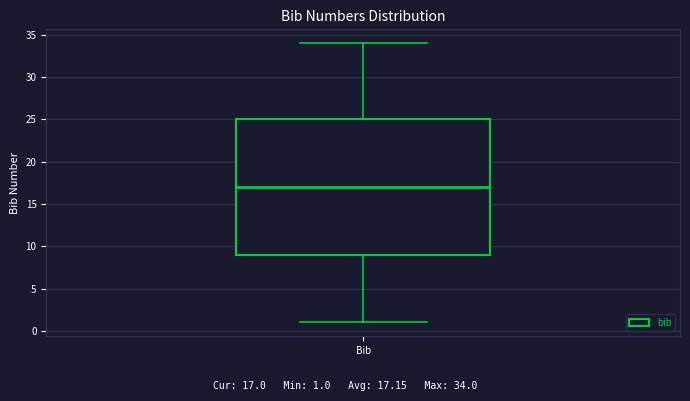

Where is the upper edge of the box for Bib on the y-axis? The values are not printed on the chart, so give them approximately, as read against the axis.

25